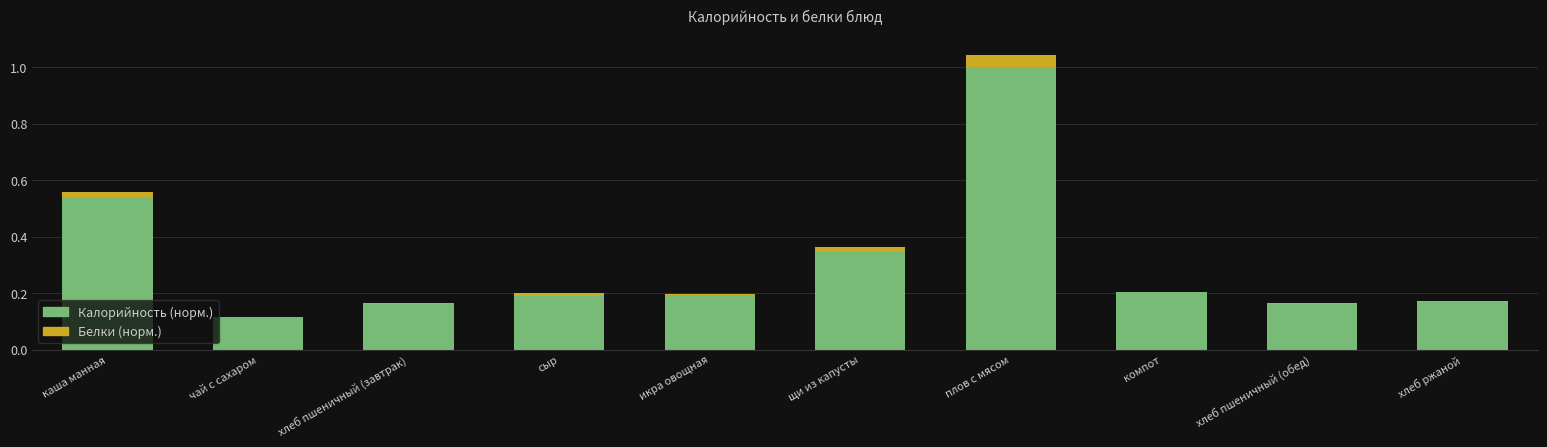

Are the bars horizontal?

No